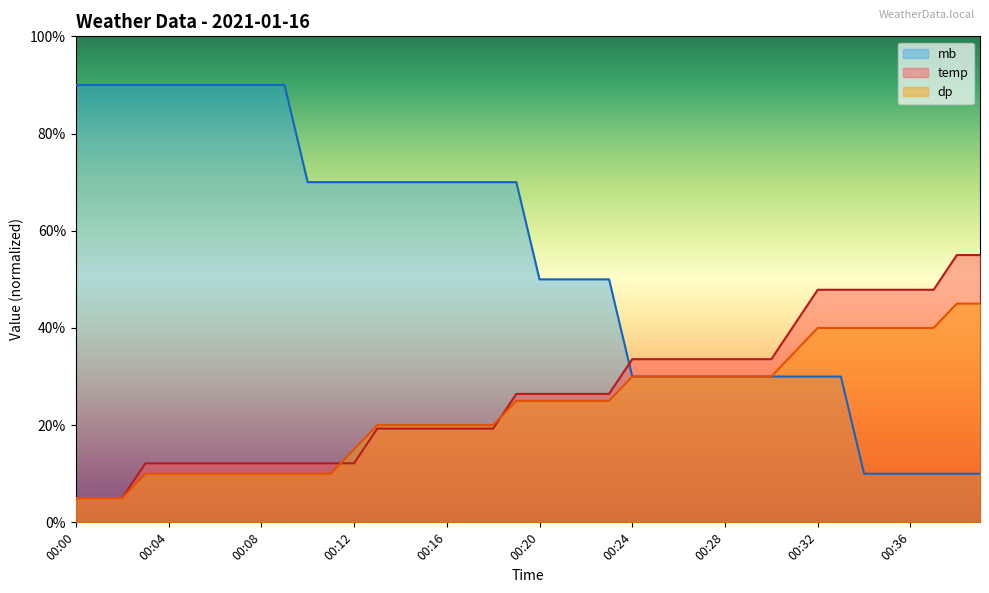

Which category has the lowest value in the dp series?

00:00